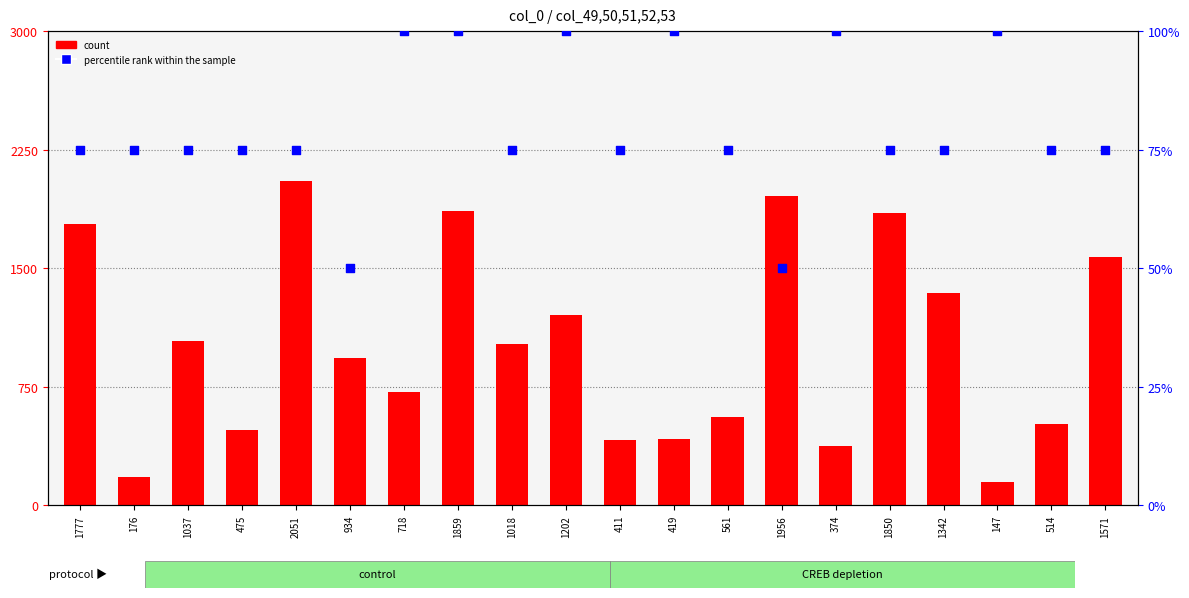

Which series contains the lowest Y value?

percentile rank within the sample